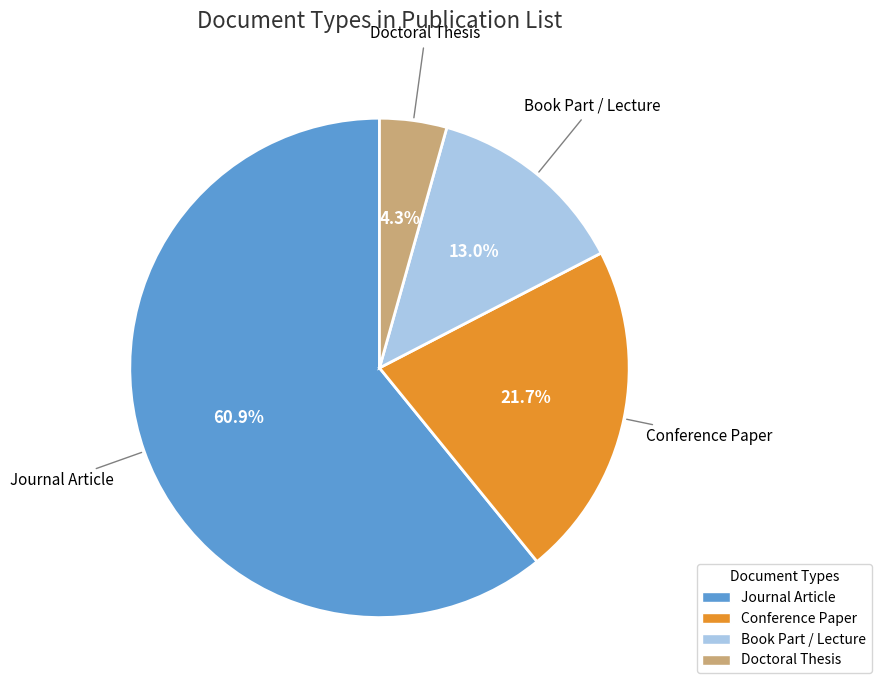

How many segments does this pie chart have?

4